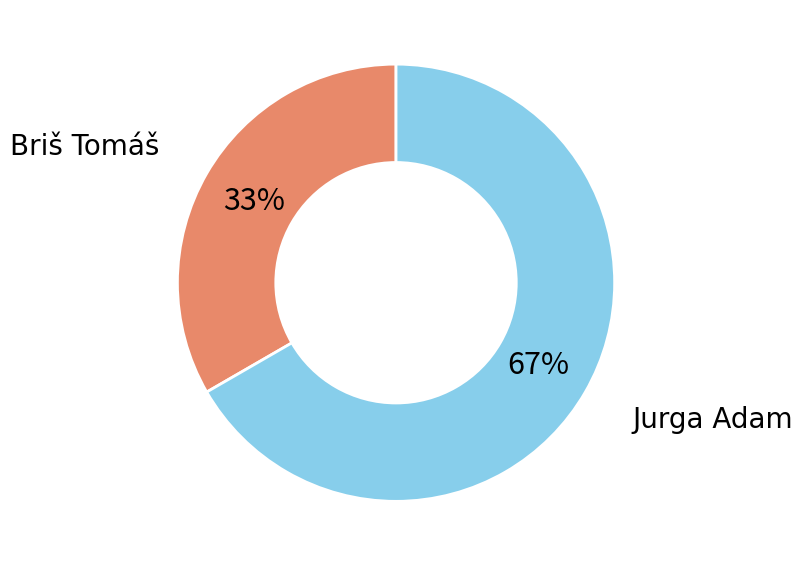

Is Briš Tomáš the majority of the pie?

No